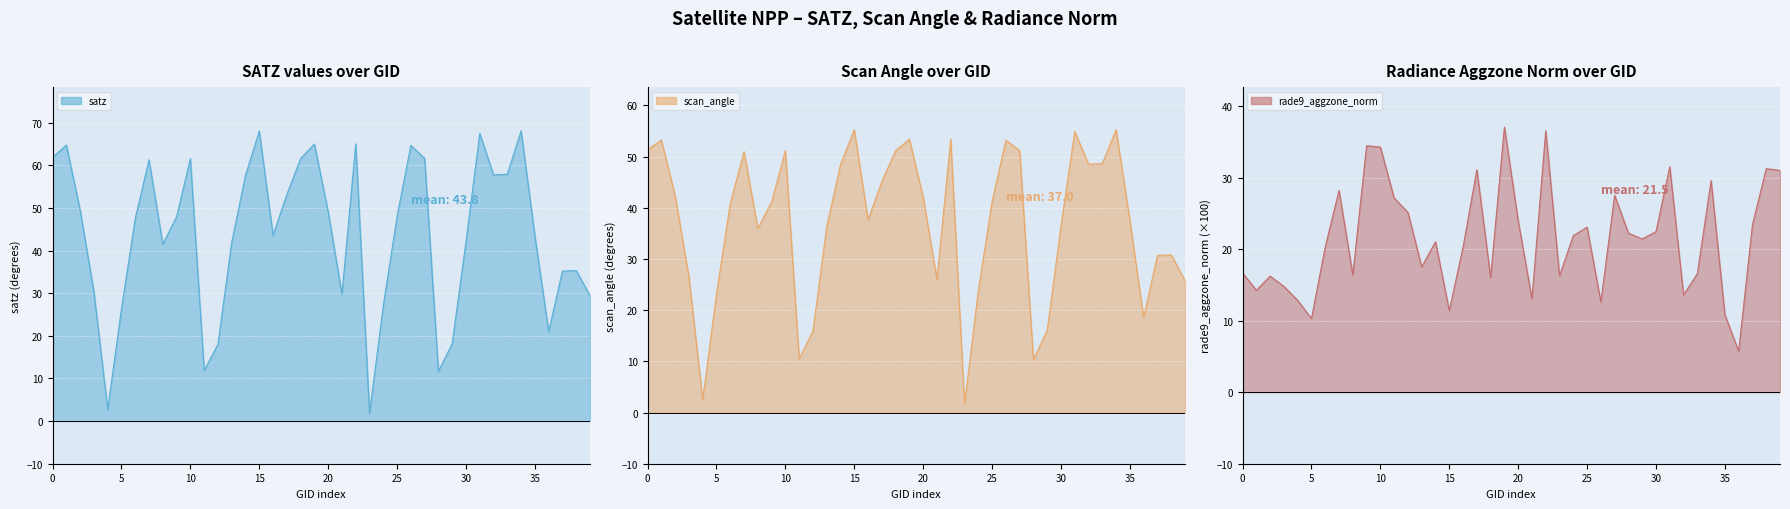

True or false: scan_angle line has more than 1 interior local peaks.

True